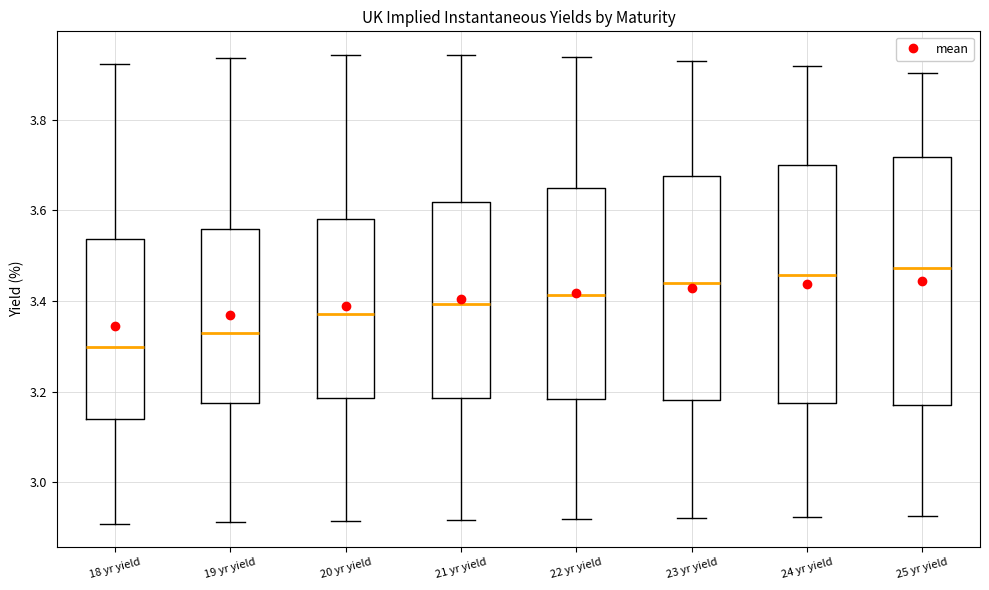

Which box's median line is the lowest?

18 yr yield